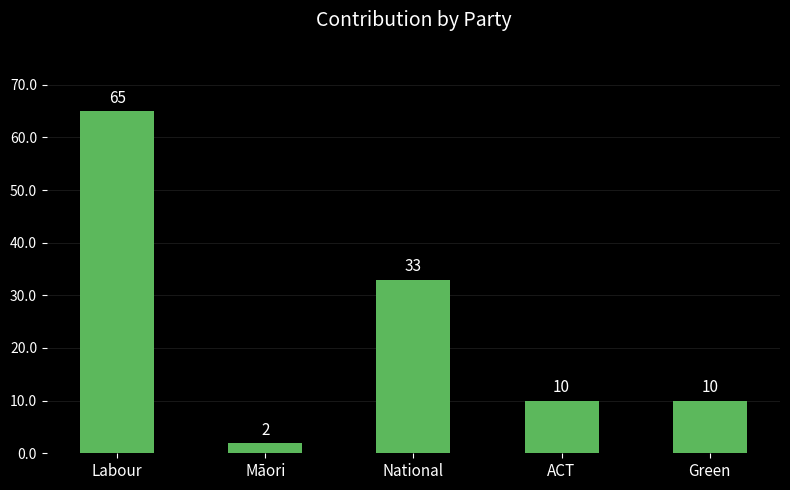

What is the change in value from National to ACT?

-23